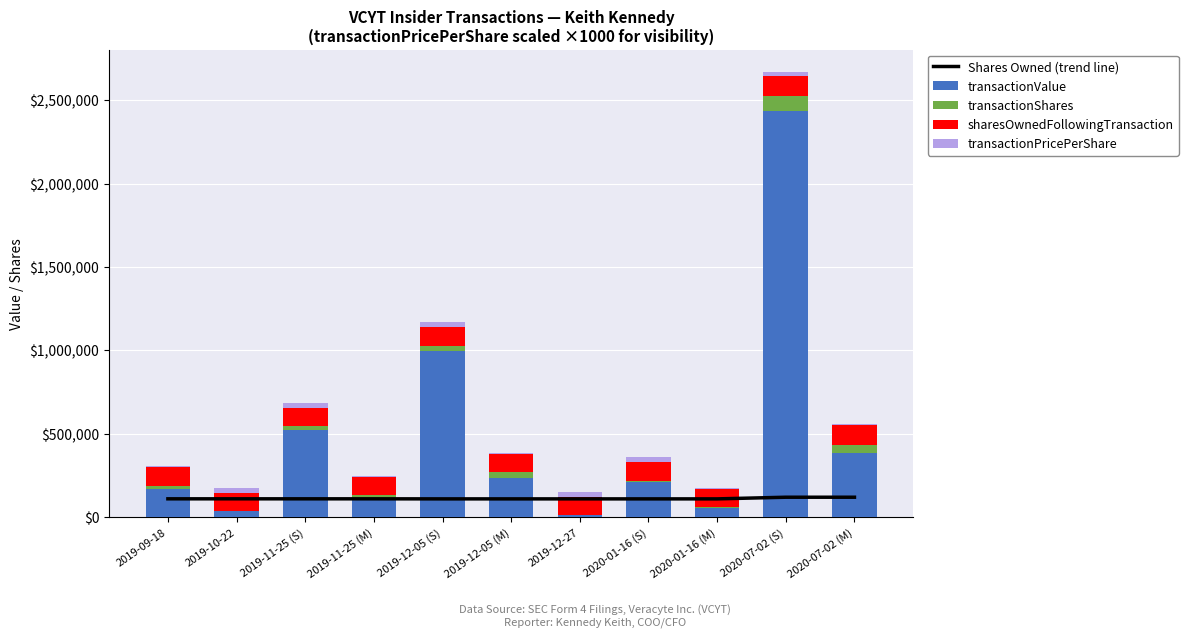

True or false: transactionValue has a value of 11788.9 at 2019-10-22.

False